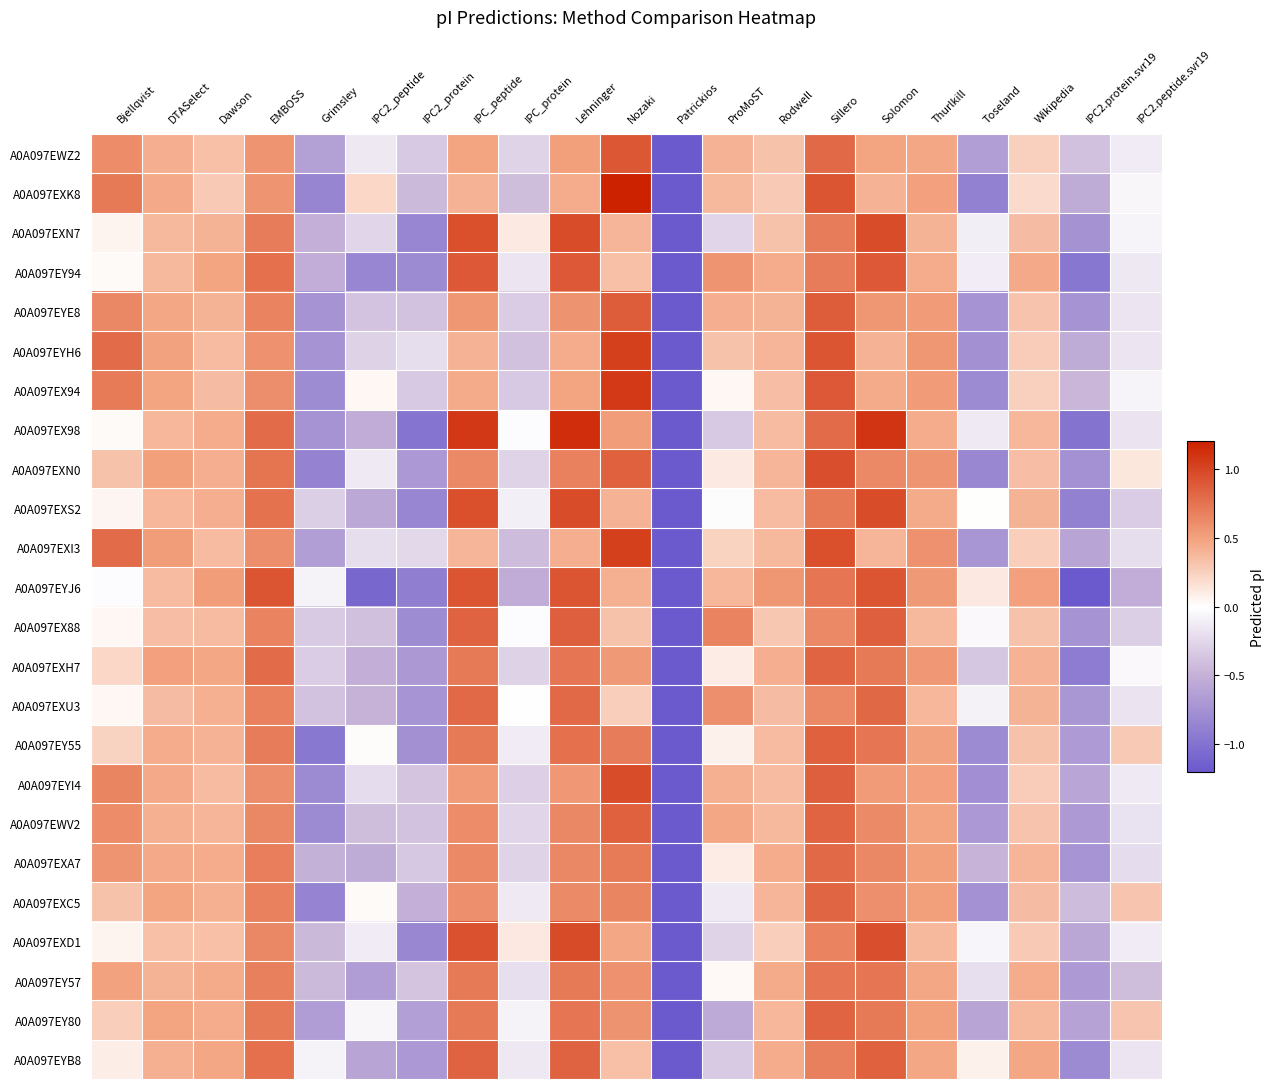

What is the greatest value displayed?

1.2